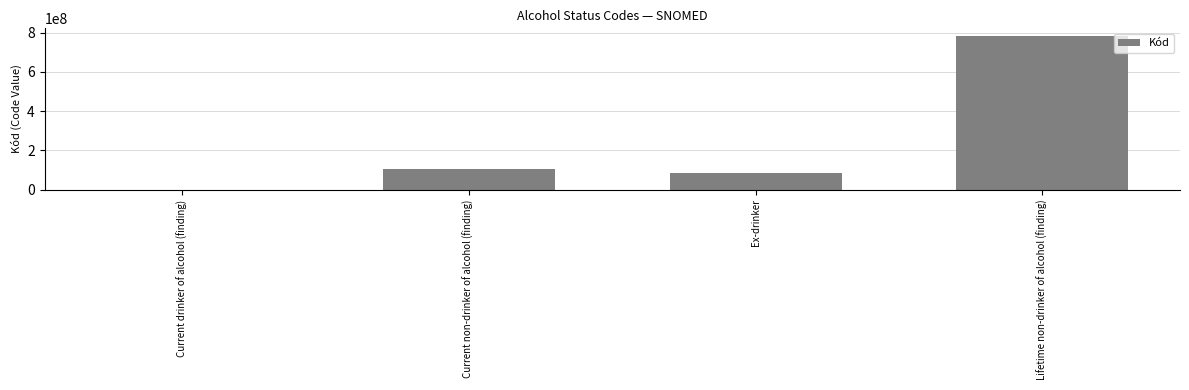

The value at Current non-drinker of alcohol (finding) is 185103973. True or false?

False